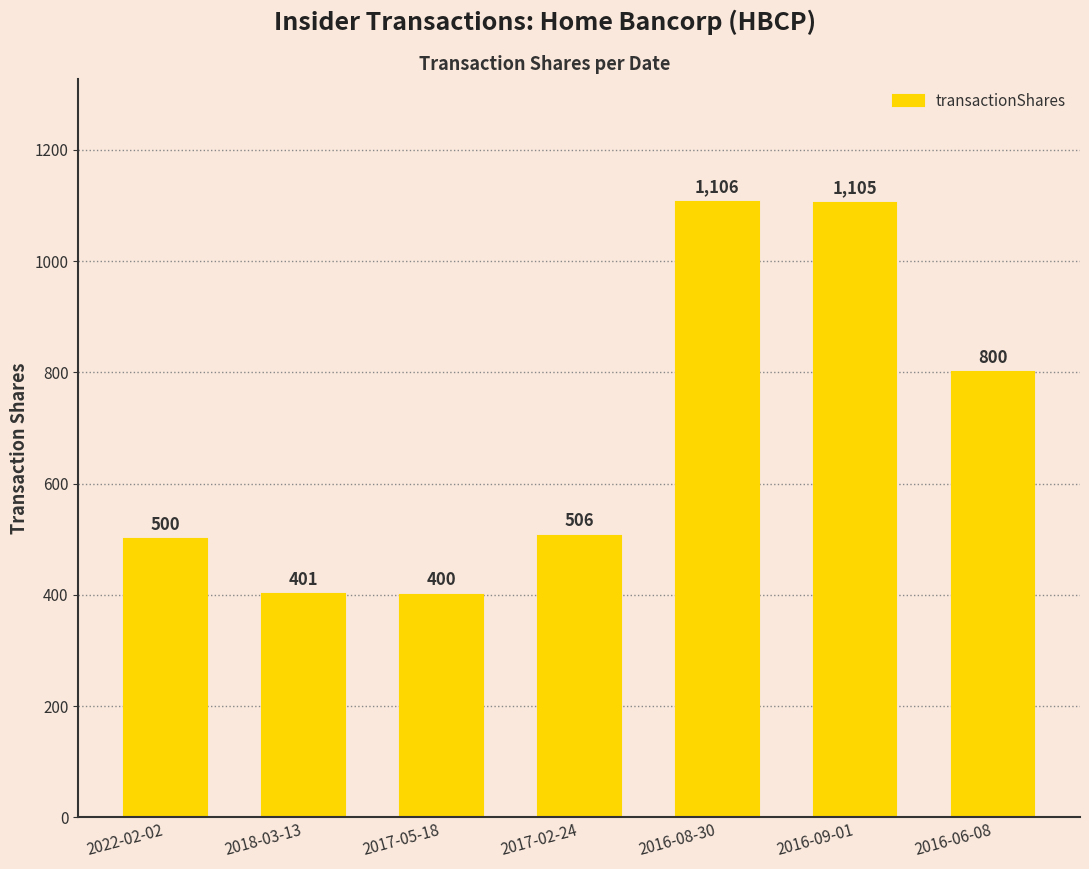

How many series are shown in this chart?

1